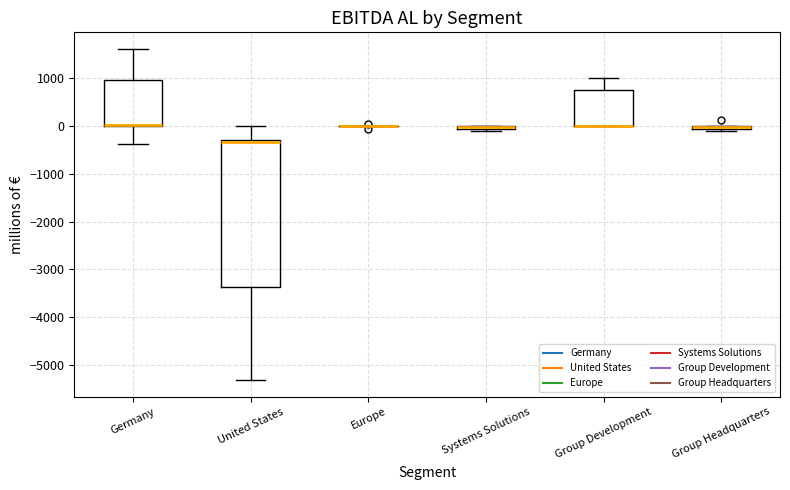

Where is the upper edge of the box for Germany on the y-axis? The values are not printed on the chart, so give them approximately, as read against the axis.

1000